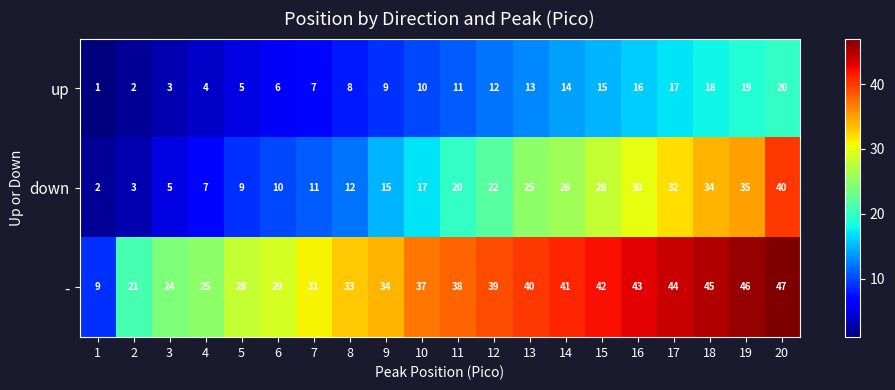

What is the difference between the highest and lowest values at 20?

27